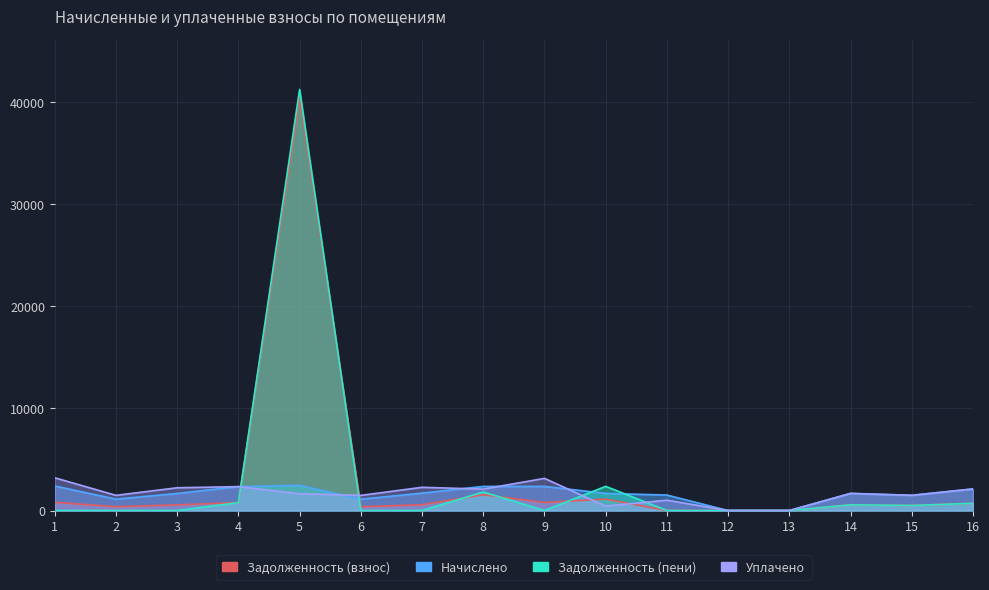

Where do Уплачено and Начислено first cross each other?

5 and 6